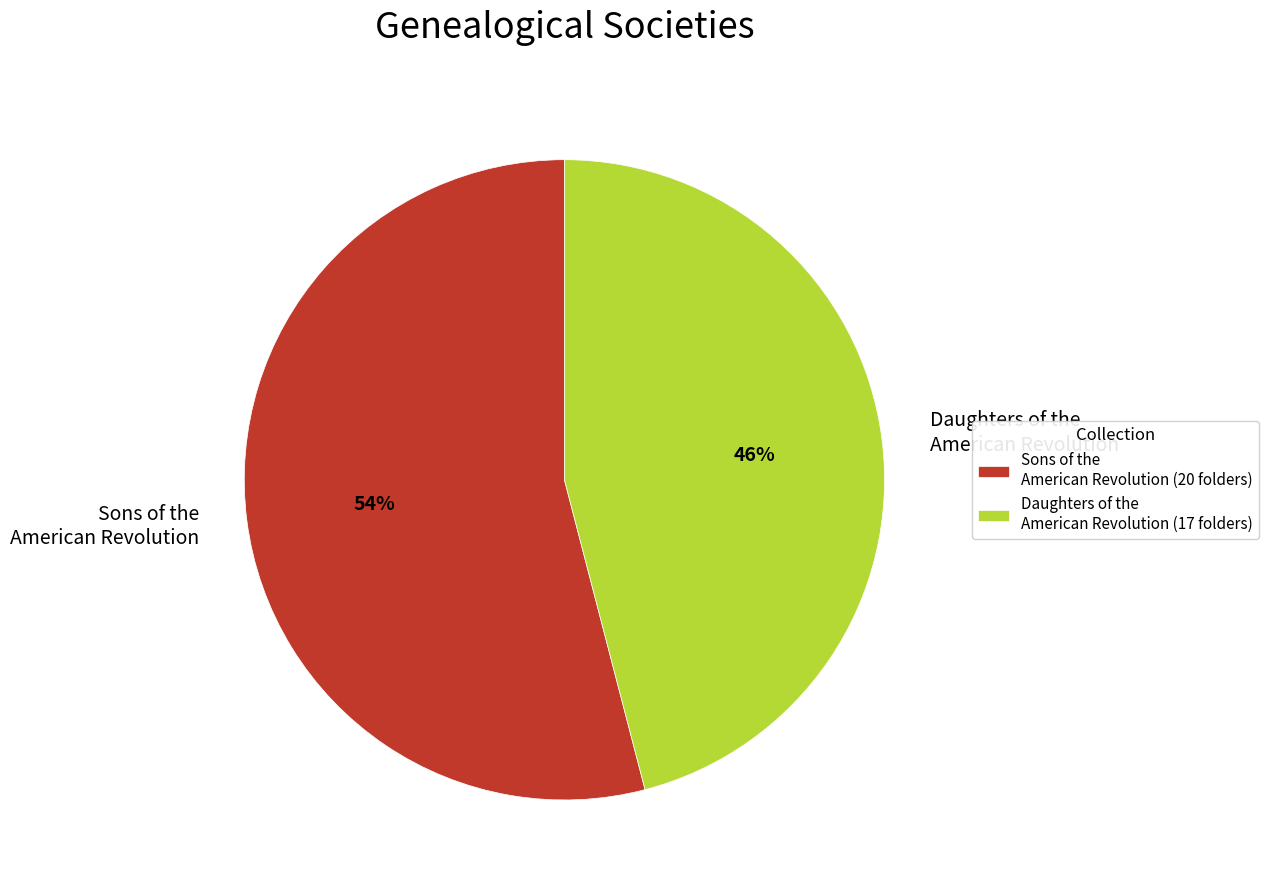

Is it true that Sons of the American Revolution is 54% of the pie?

True